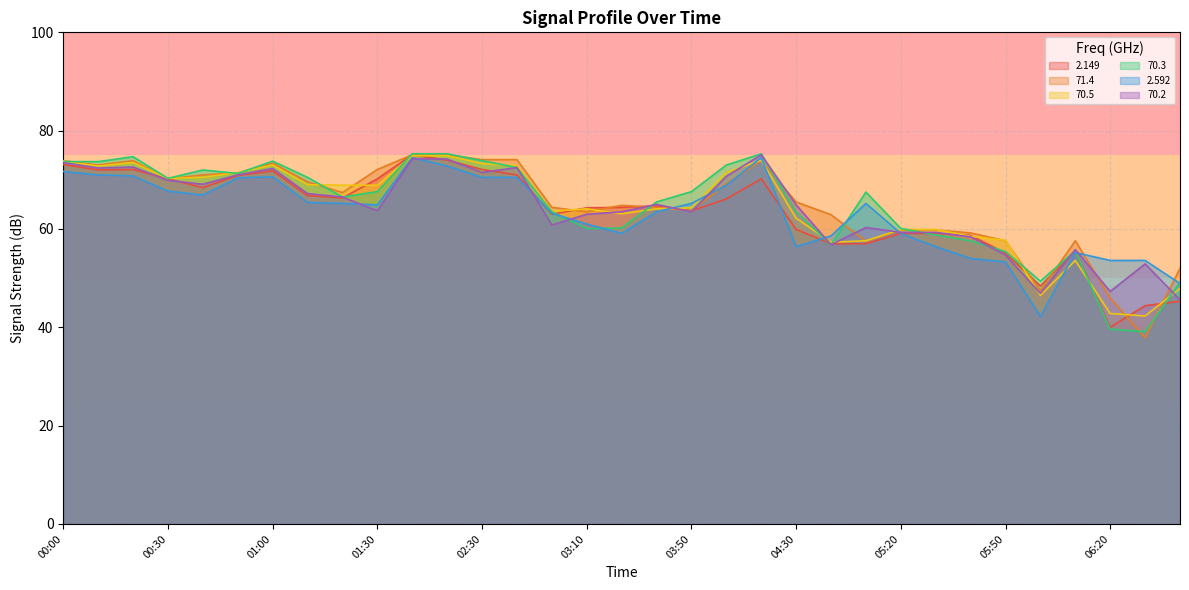

Is it true that 2.149 equals 105.9 at 02:40?

False